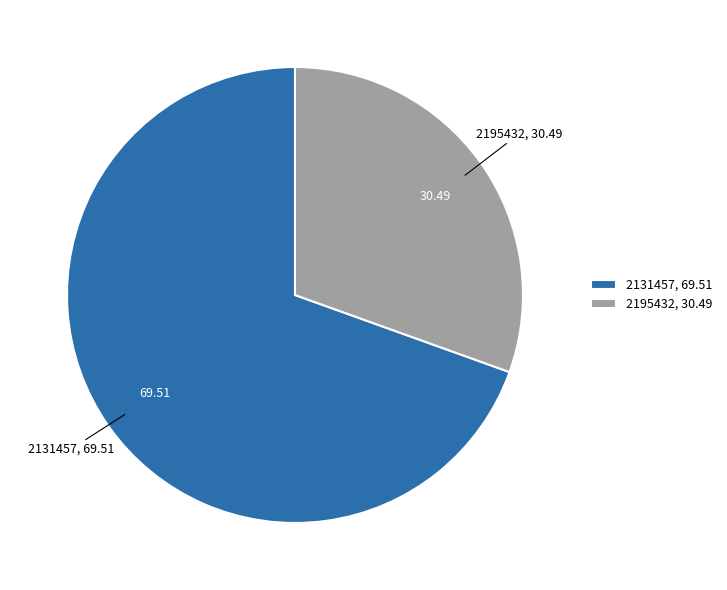

Does any single category account for the majority?

Yes